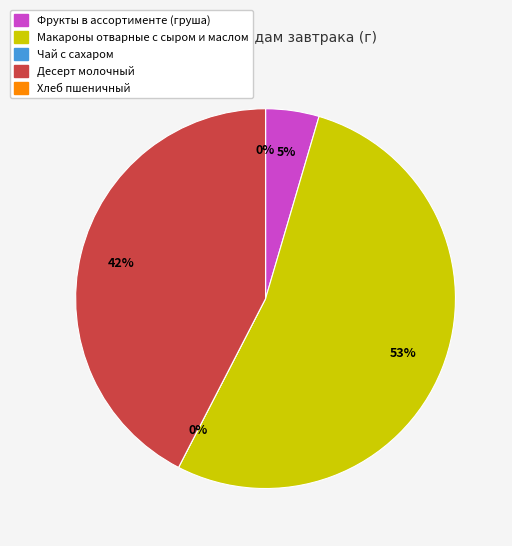

To the nearest percent, what is the average slice percentage?

20%